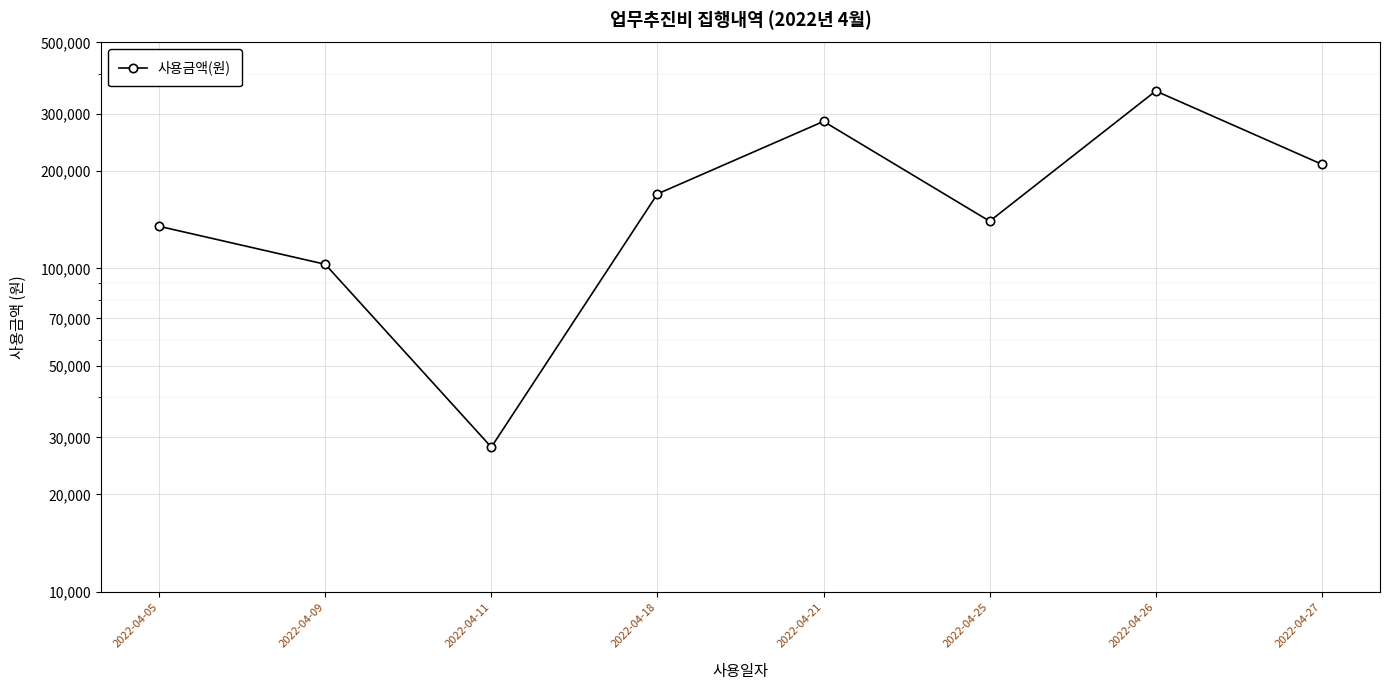

What is the minimum value shown in the chart?

28000